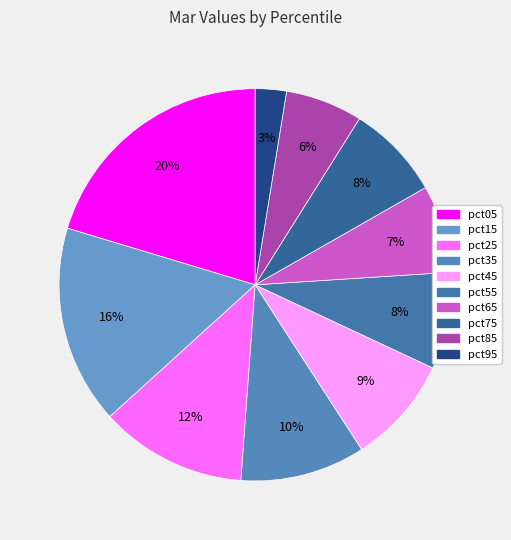

Count the number of slices in the pie.

10